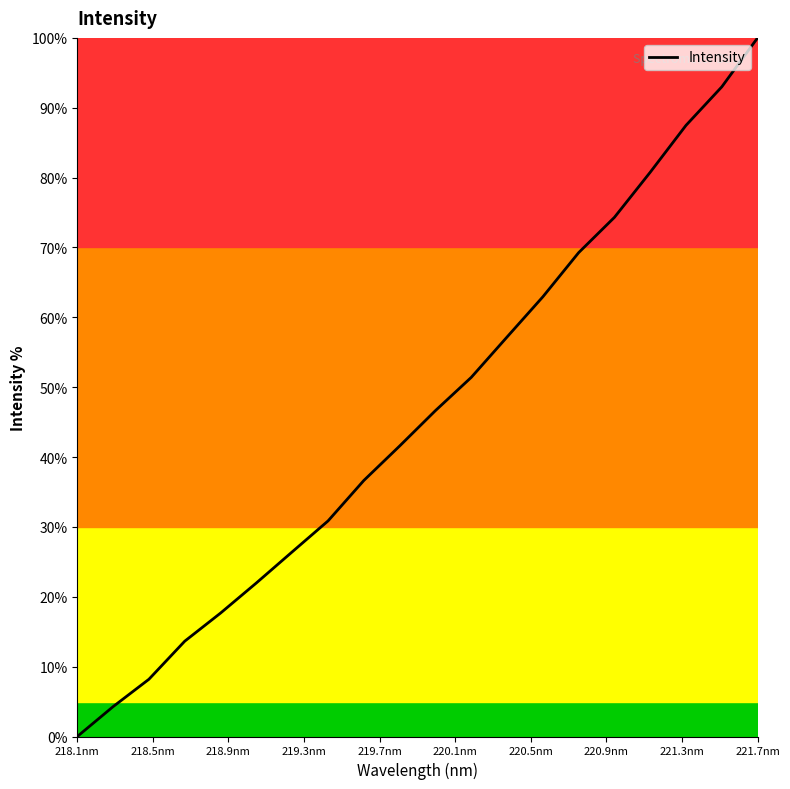

What is the difference between the maximum and minimum values?

100.0